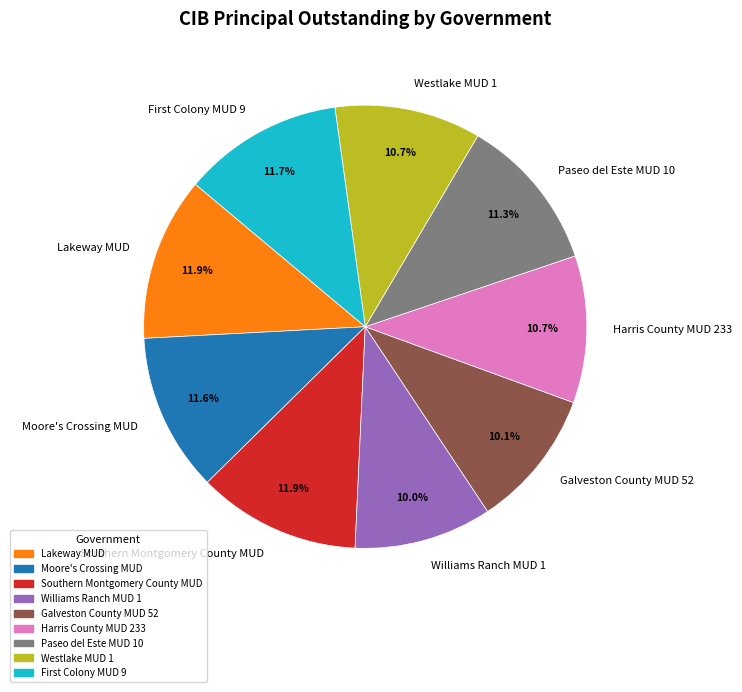

What percentage do Southern Montgomery County MUD and Williams Ranch MUD 1 together represent?

21.9%